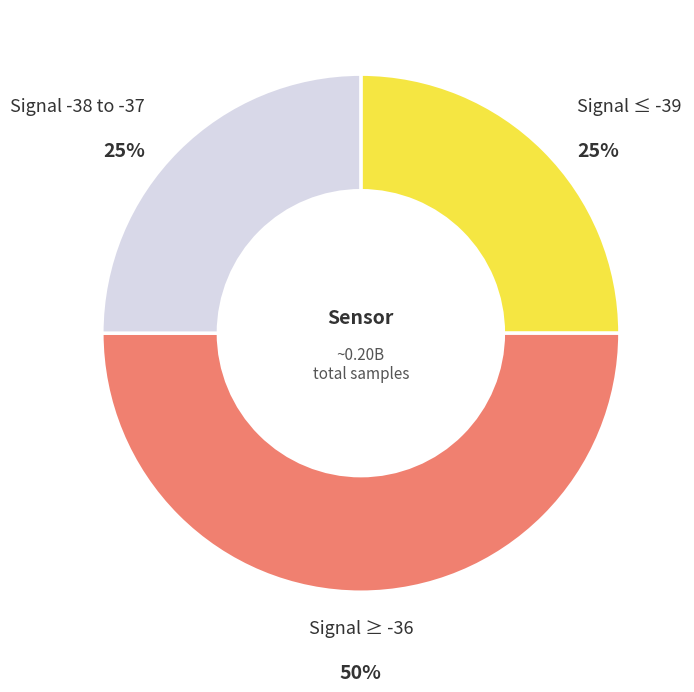

How many slices are in this pie chart?

3